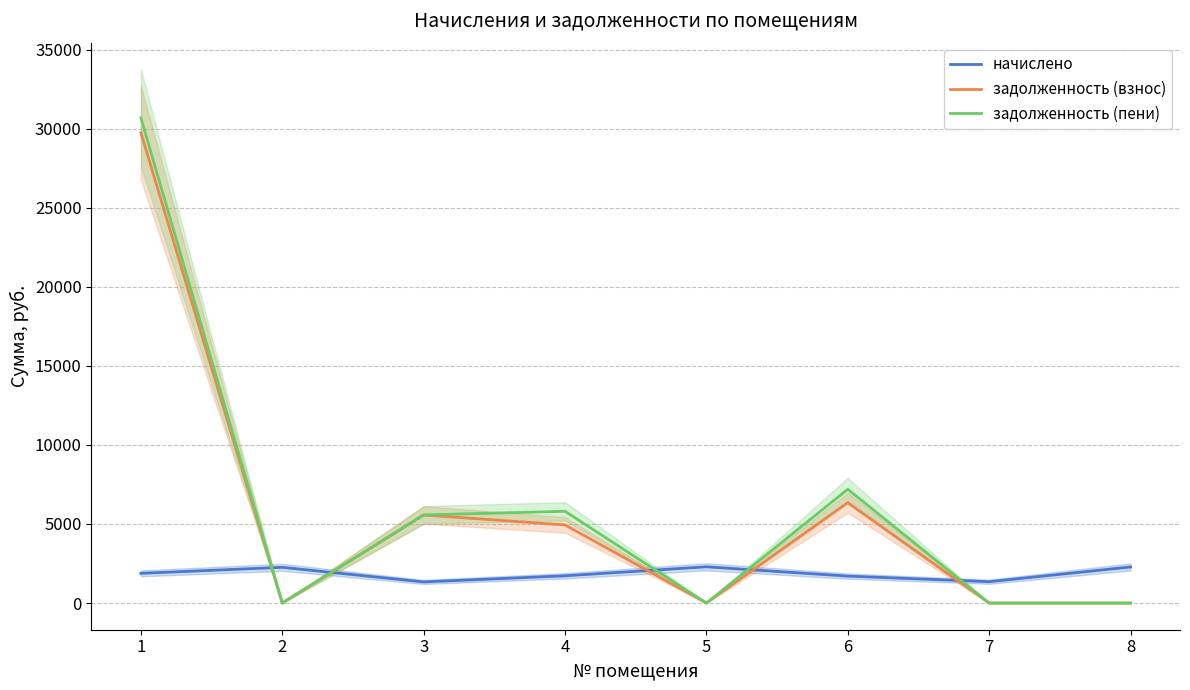

What is the value of the начислено point at the 4th from the left?

1722.4